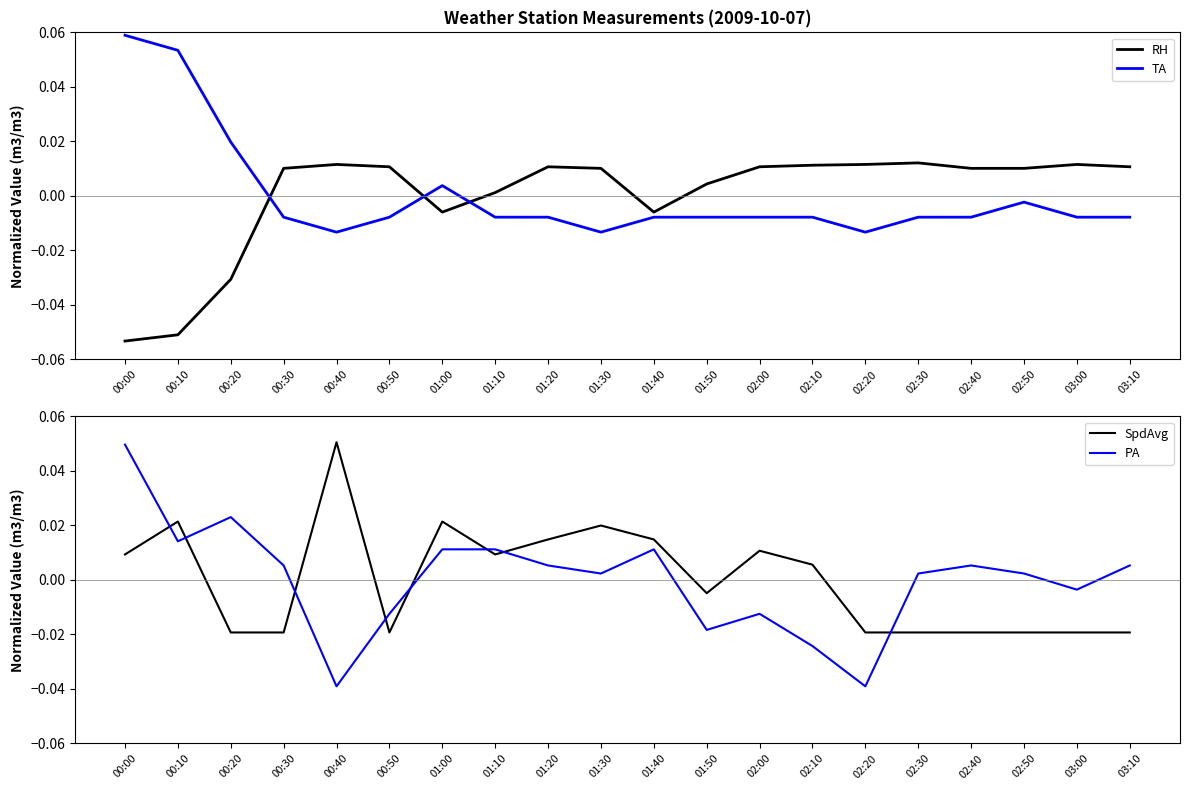

What position from the left is 02:30?

16